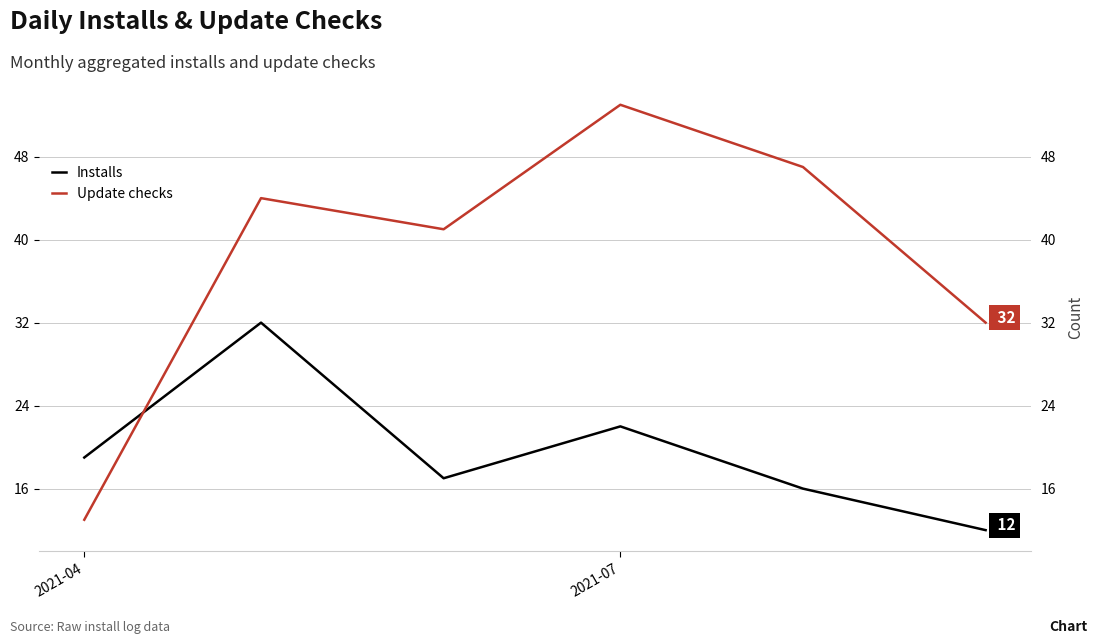

What is the difference between the maximum and second lowest values in the Update checks series?

21